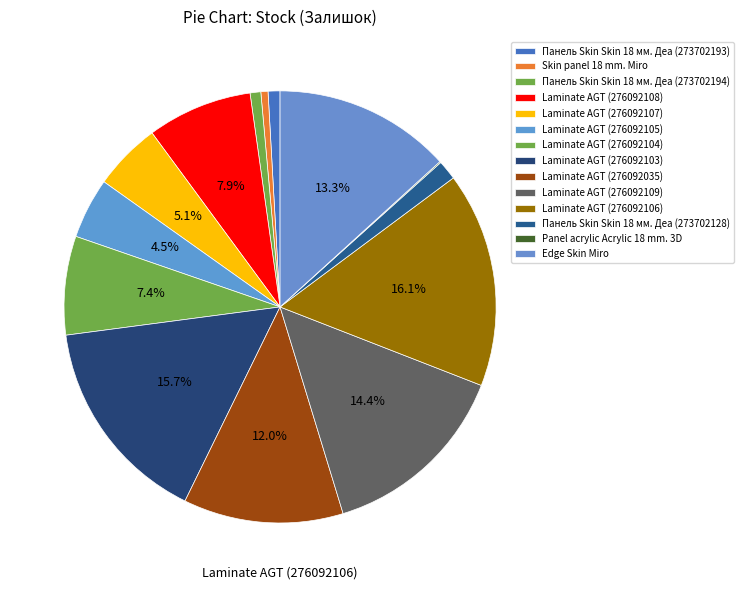

Is there any slice that represents more than half of the pie?

No